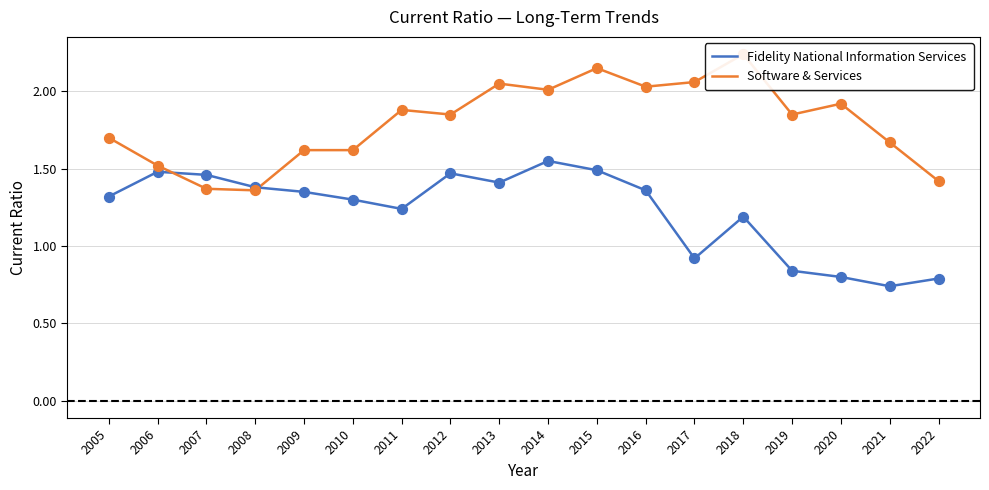

At how many categories does at least one series exceed 1?

18